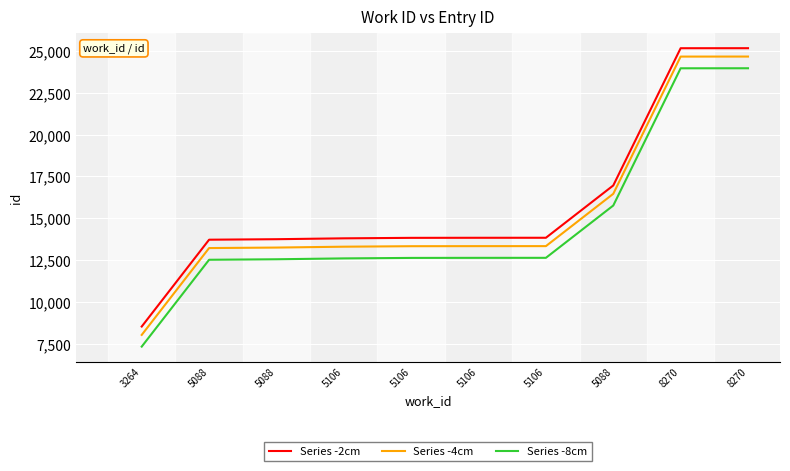

True or false: Series -2cm and Series -4cm cross at least once.

False